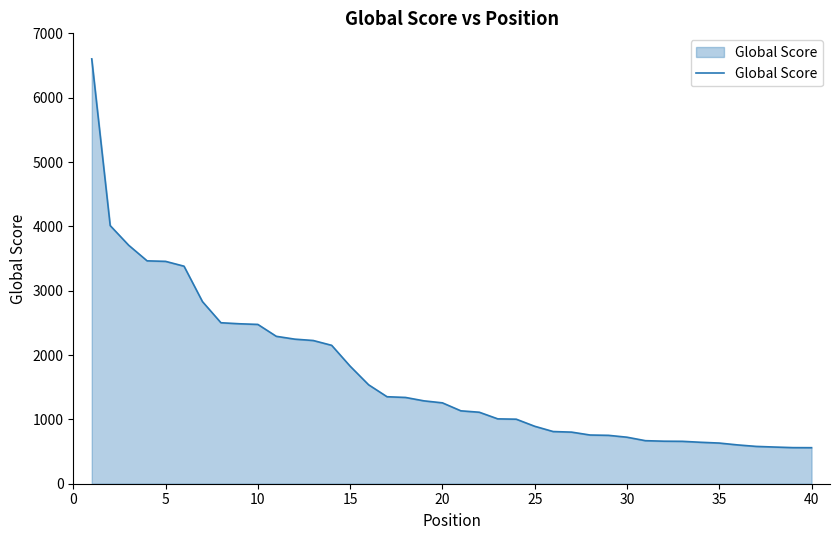

What is the maximum value shown in the chart?

6603